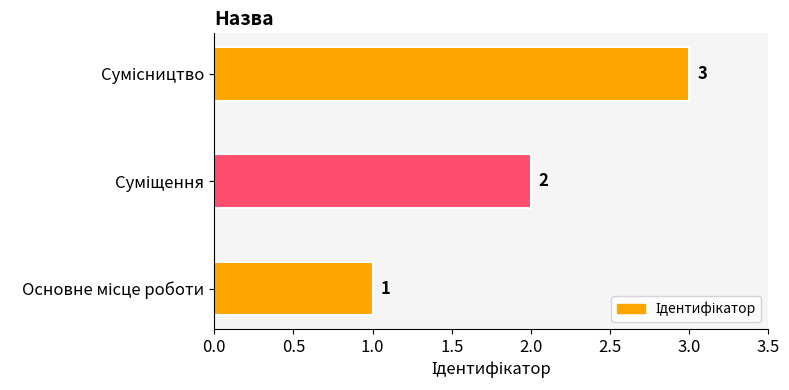

How many distinct data groups are displayed?

1